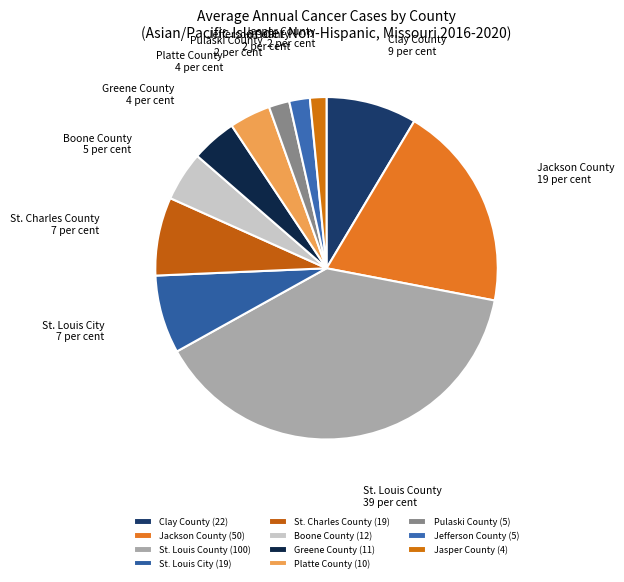

Does Jefferson County represent more than half of the total?

No